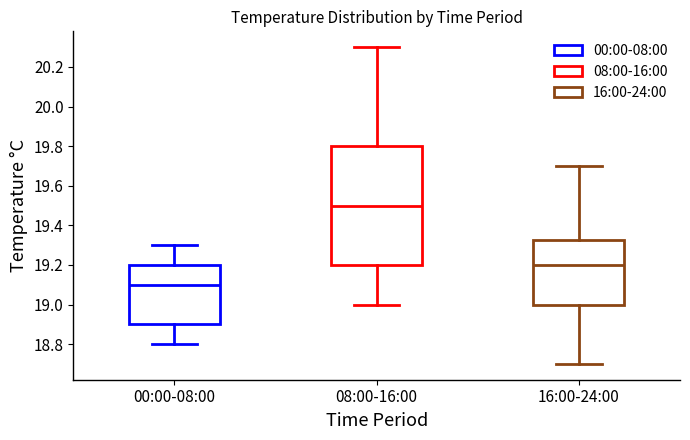

Which box has the lowest median line?

00:00-08:00